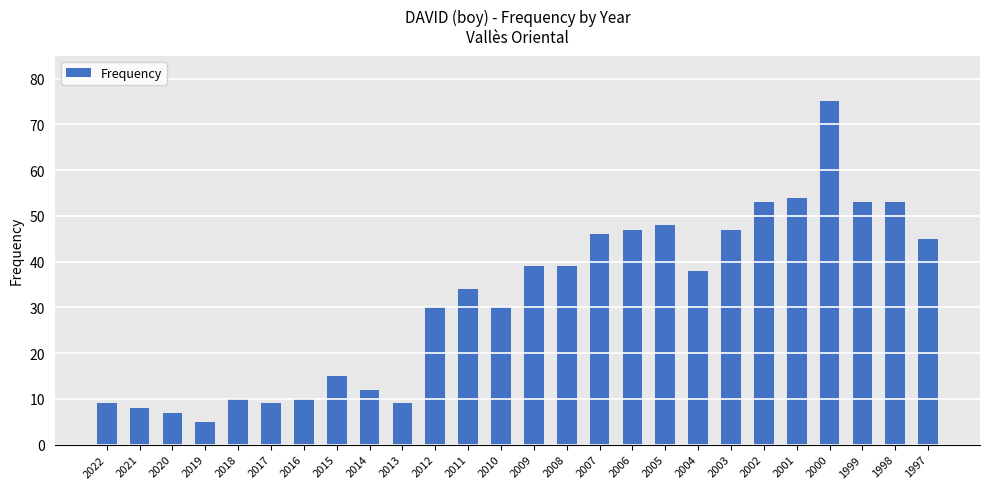

How many bars are there in total?

26